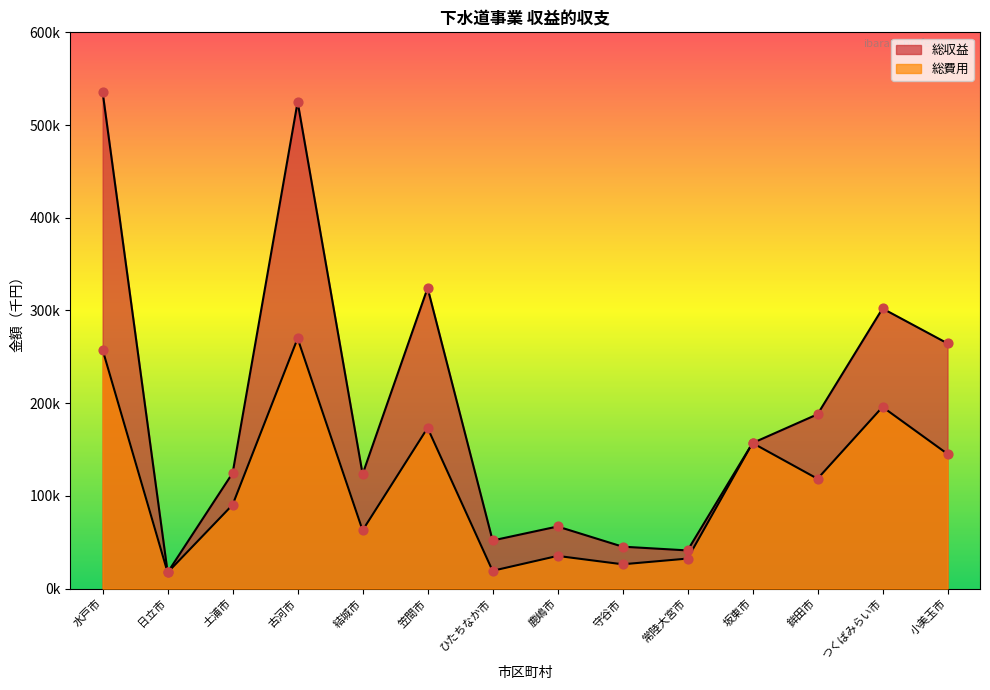

Which series contains the lowest Y value?

総収益